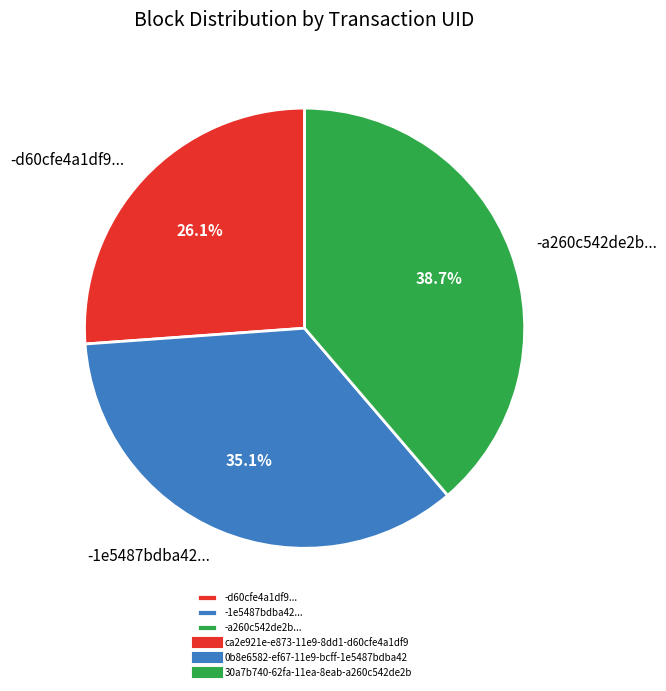

How many segments does this pie chart have?

3